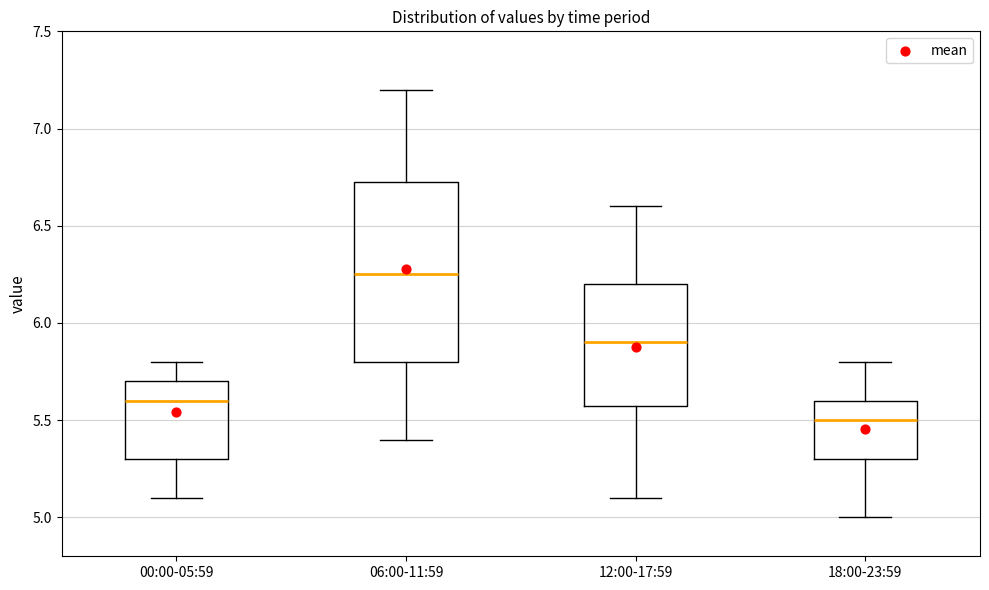

Where is the lower edge of the box for 18:00-23:59 on the y-axis? The values are not printed on the chart, so give them approximately, as read against the axis.

5.30